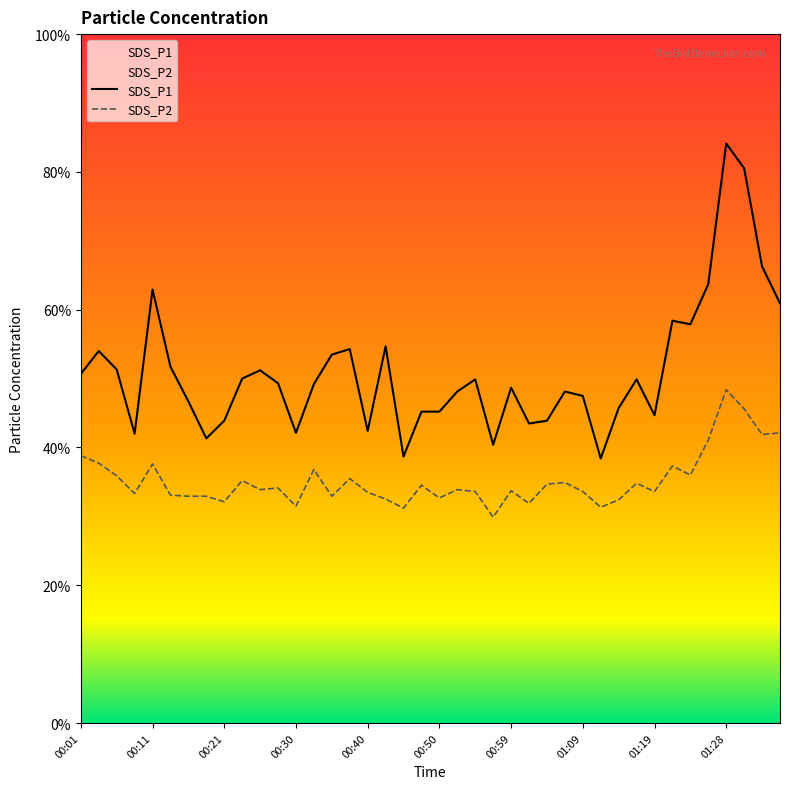

How many lines are shown in the chart?

2